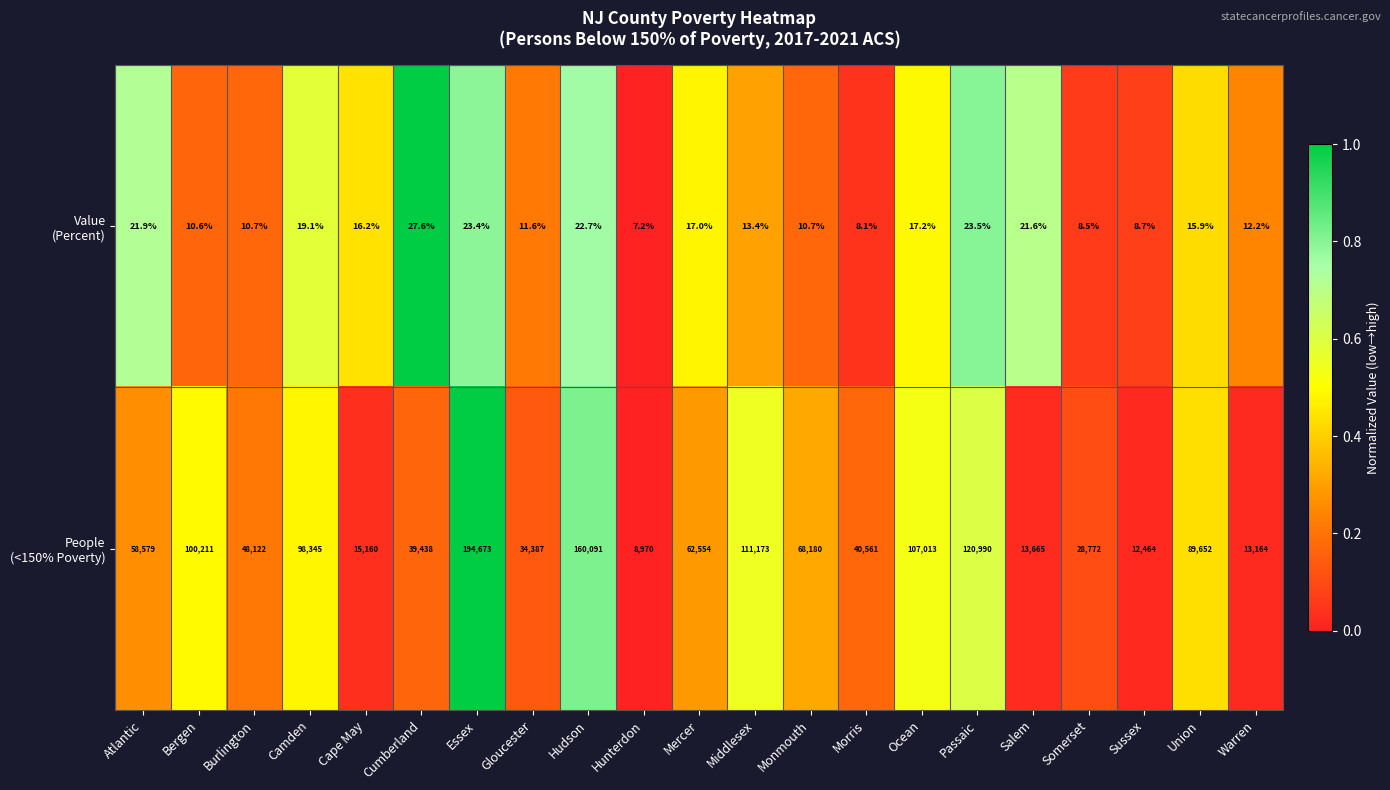

What is the spread (max minus min) of values at Camden?

98325.9